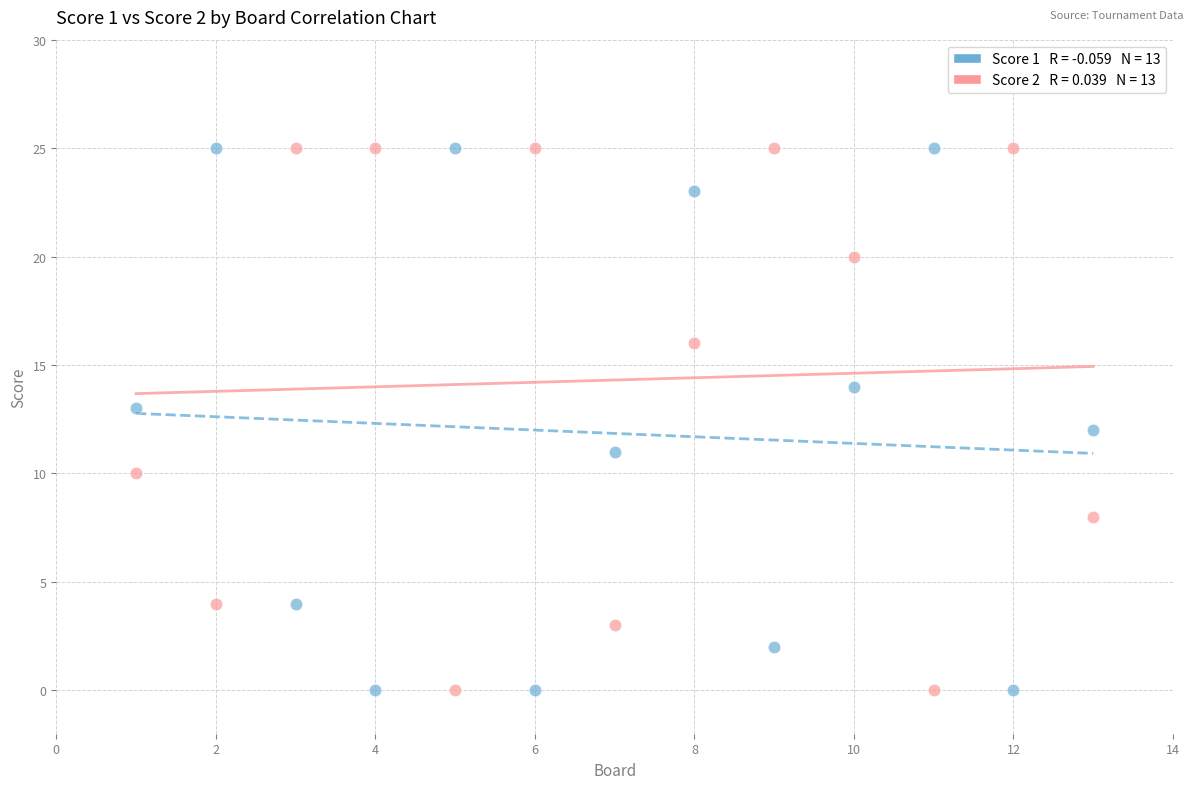

Across all data points, what is the range of X values (max minus min)?

12